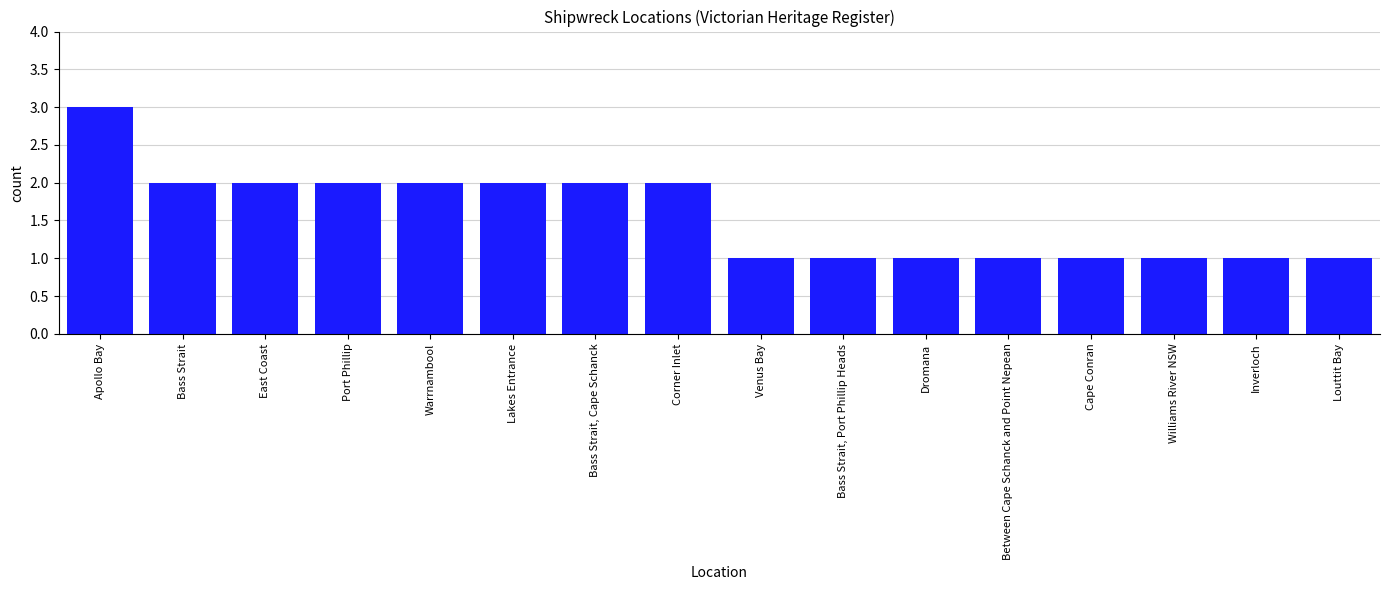

What is the label of the 3rd bar from the left?

East Coast